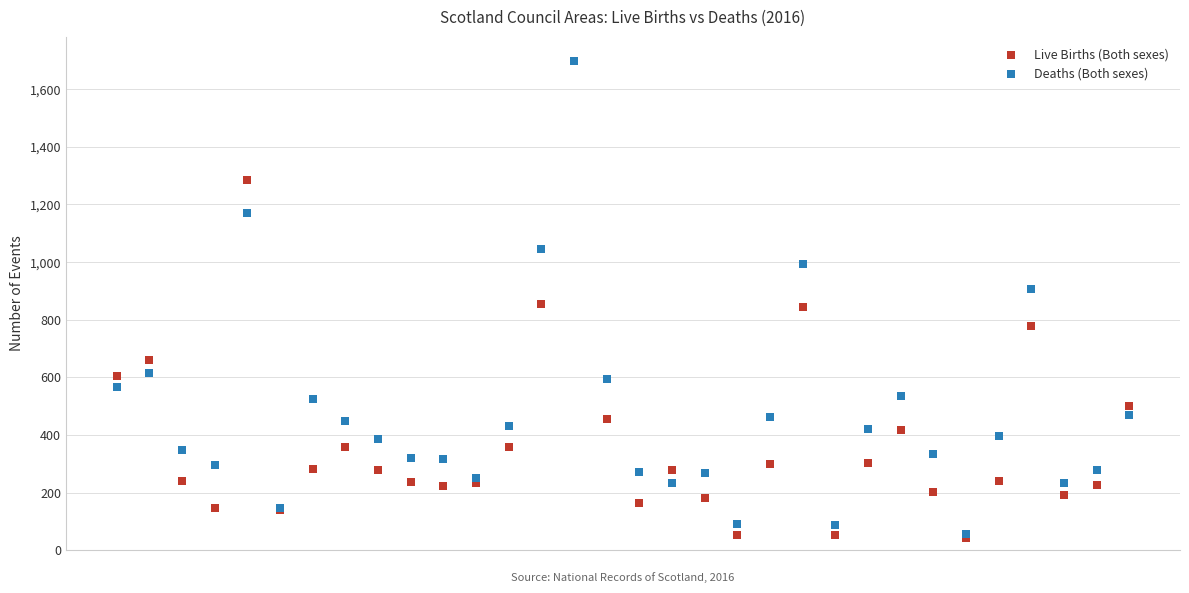

Which series contains the lowest Y value?

Live Births (Both sexes)